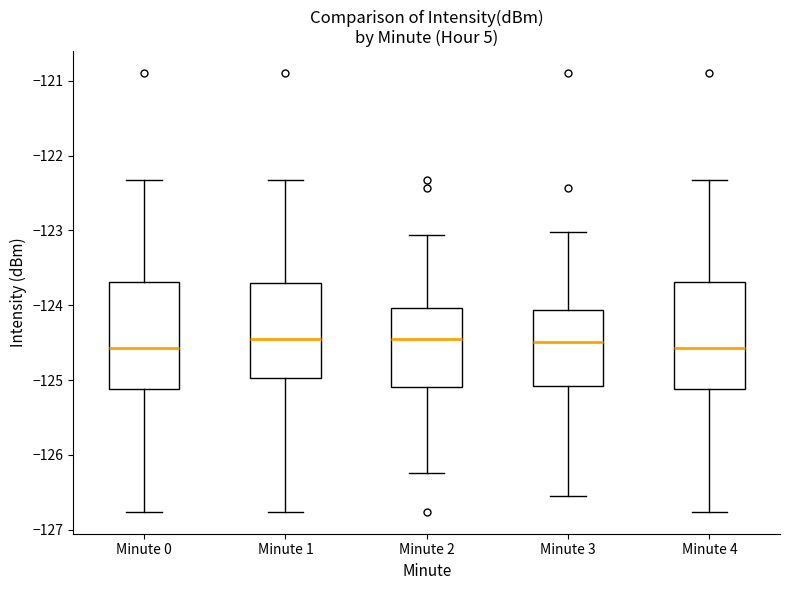

Reading left to right, transcribe this box plot: for each box, give where its median line is, the range the box spans, and where its two whiskers end, as read against the y-axis. The values are not printed on the chart, so give them approximately, as read against the axis.

Minute 0: median -124.6, box -125.1 to -123.7, whiskers -126.8 to -122.3
Minute 1: median -124.5, box -125.0 to -123.7, whiskers -126.8 to -122.3
Minute 2: median -124.5, box -125.1 to -124.0, whiskers -126.2 to -123.1
Minute 3: median -124.5, box -125.1 to -124.1, whiskers -126.5 to -123.0
Minute 4: median -124.6, box -125.1 to -123.7, whiskers -126.8 to -122.3